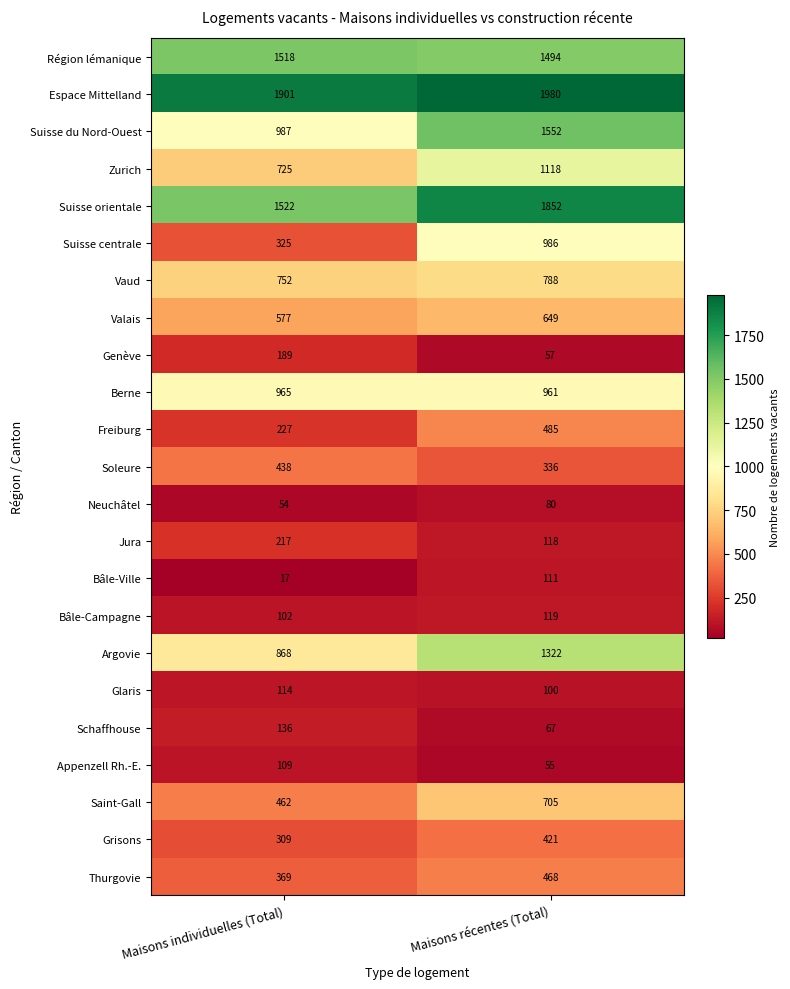

Which series has the largest range (max minus min)?

Suisse centrale